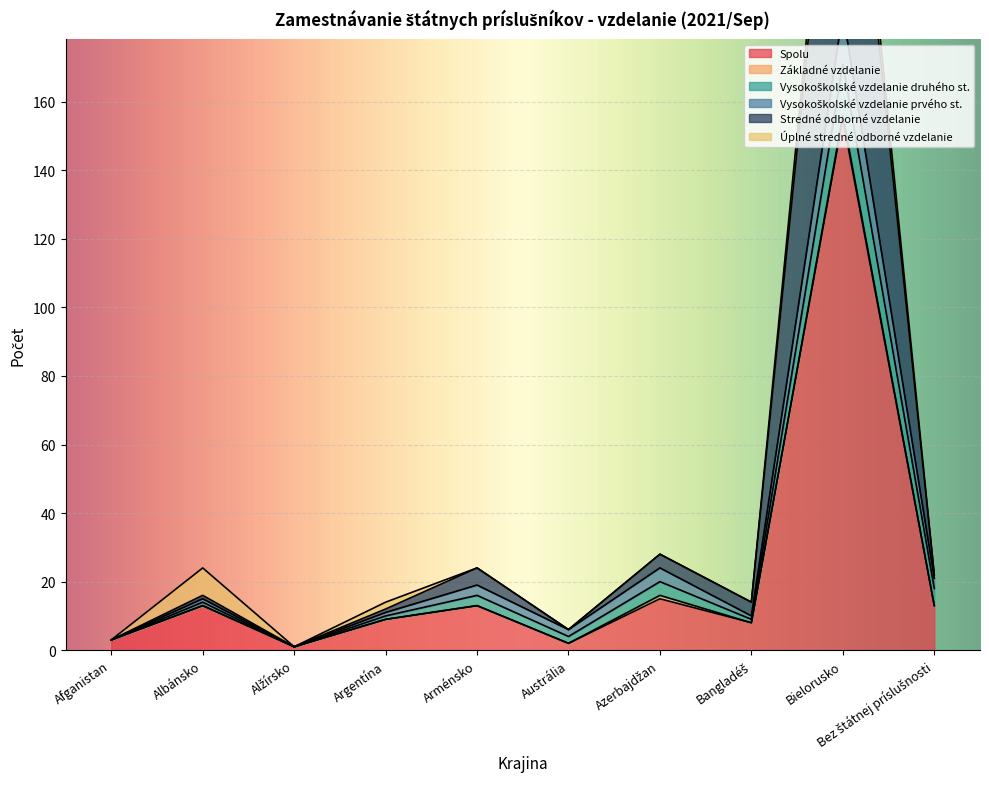

At Afganistan, list the series in order from smallest to largest.

Spolu, Vysokoškolské vzdelanie prvého st., Stredné odborné vzdelanie